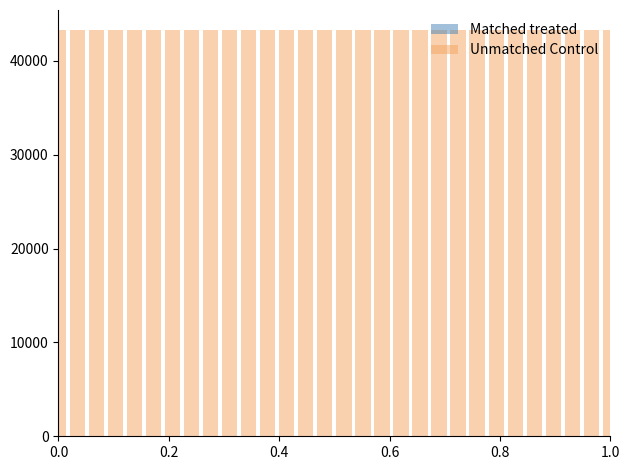

Reading left to right, list all the values displayed in this chart.

Matched treated: 1	2	3	4	5	6	7	8	9	10	11	12	13	14	15	16	17	18	19	20	21	22	23	24	25	26	27	28	29	30
Unmatched Control: 43252	43252	43252	43252	43252	43252	43252	43252	43252	43252	43252	43252	43252	43252	43252	43252	43252	43252	43252	43252	43252	43252	43252	43252	43252	43252	43252	43252	43252	43252